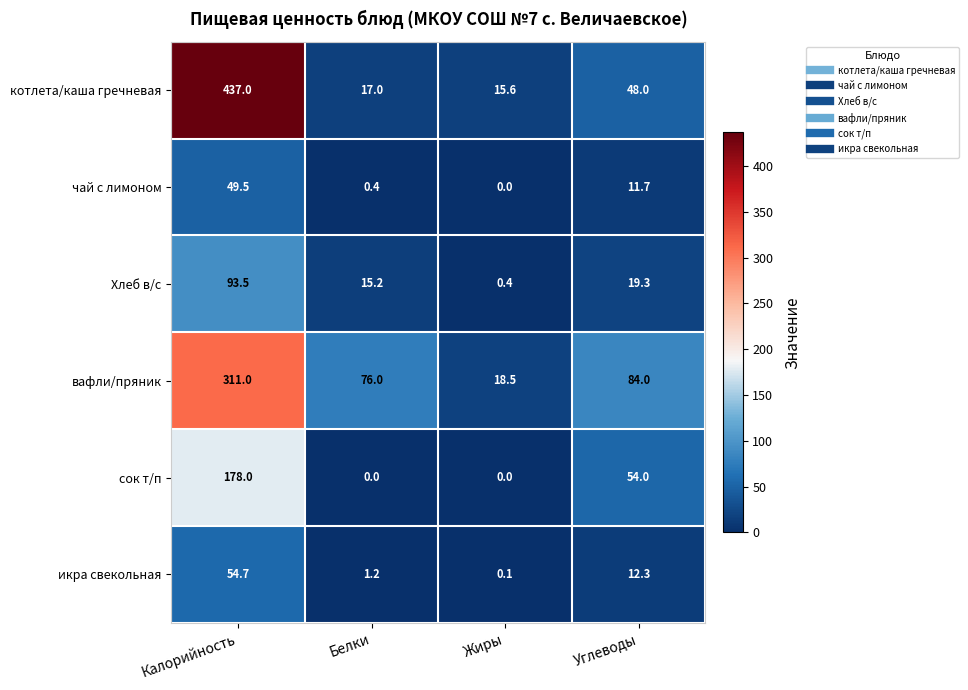

The Хлеб в/с series shows 93.5 at Калорийность. True or false?

True